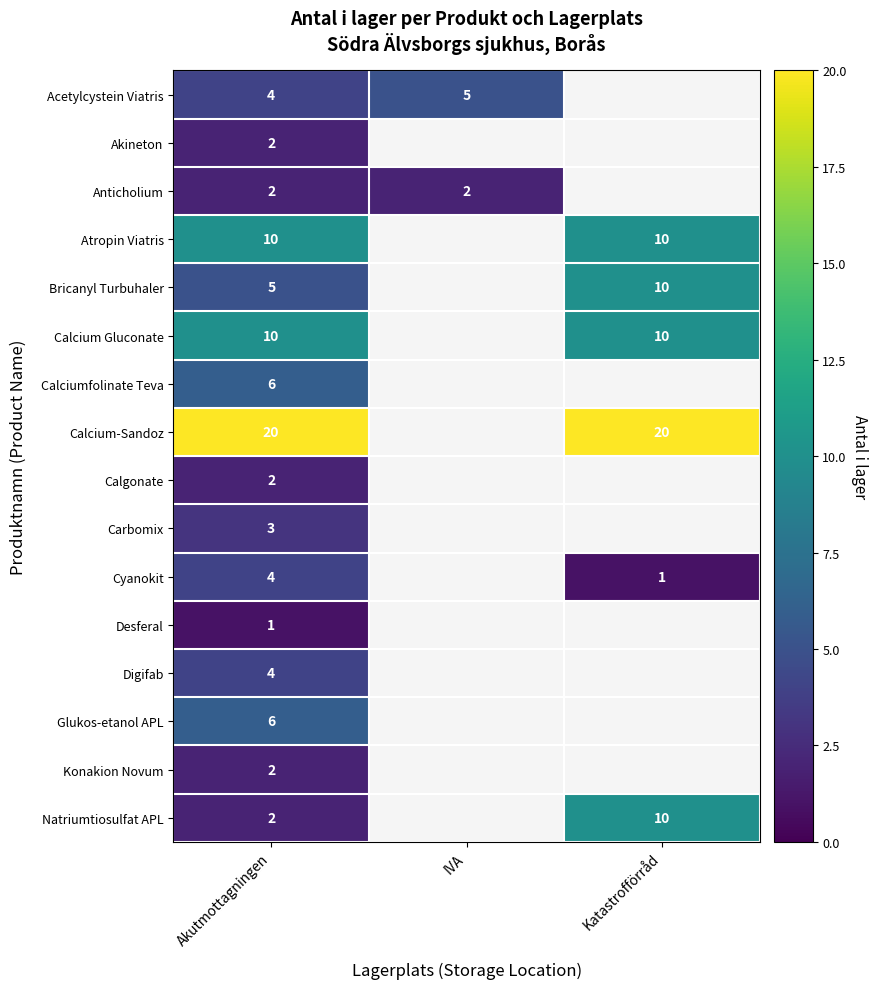

The value of Natriumtiosulfat APL at Katastrofförråd is 2. True or false?

False